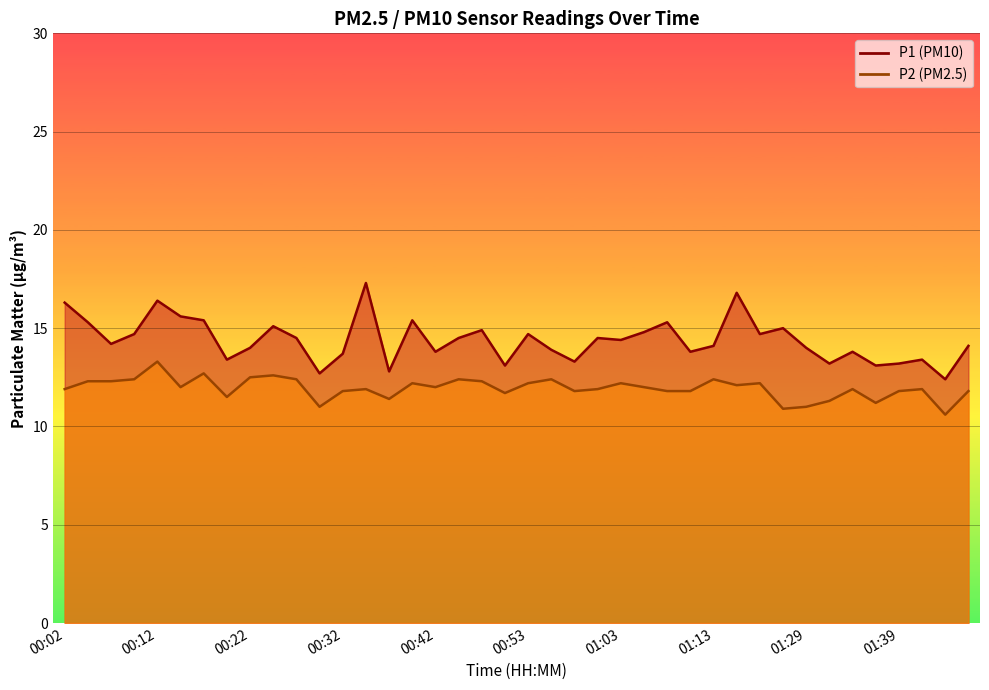

Which category has the lowest value in the P2 series?

01:44